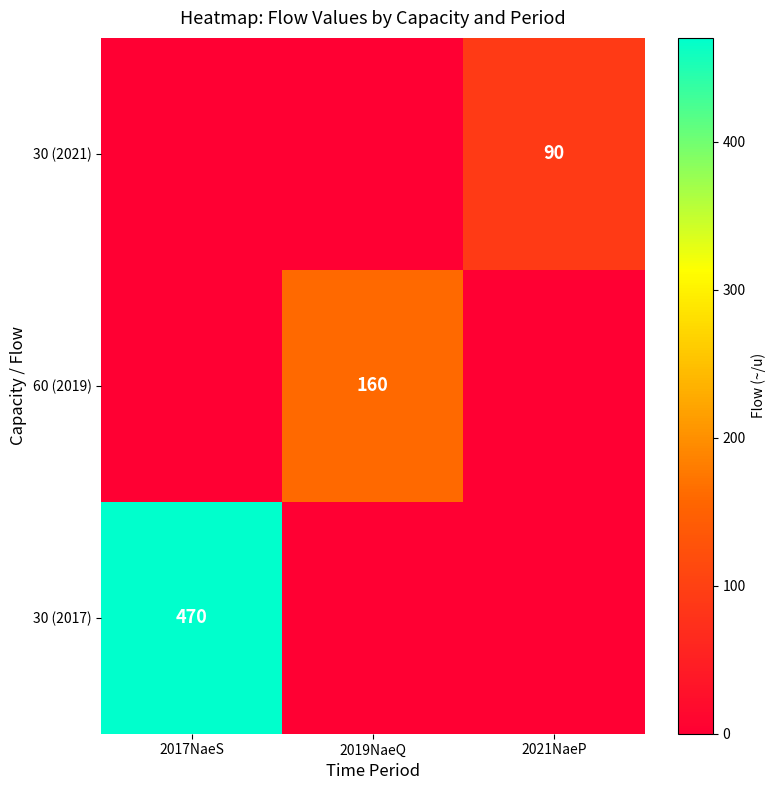

Which has a higher value, 2017NaeS or 2019NaeQ?

2017NaeS